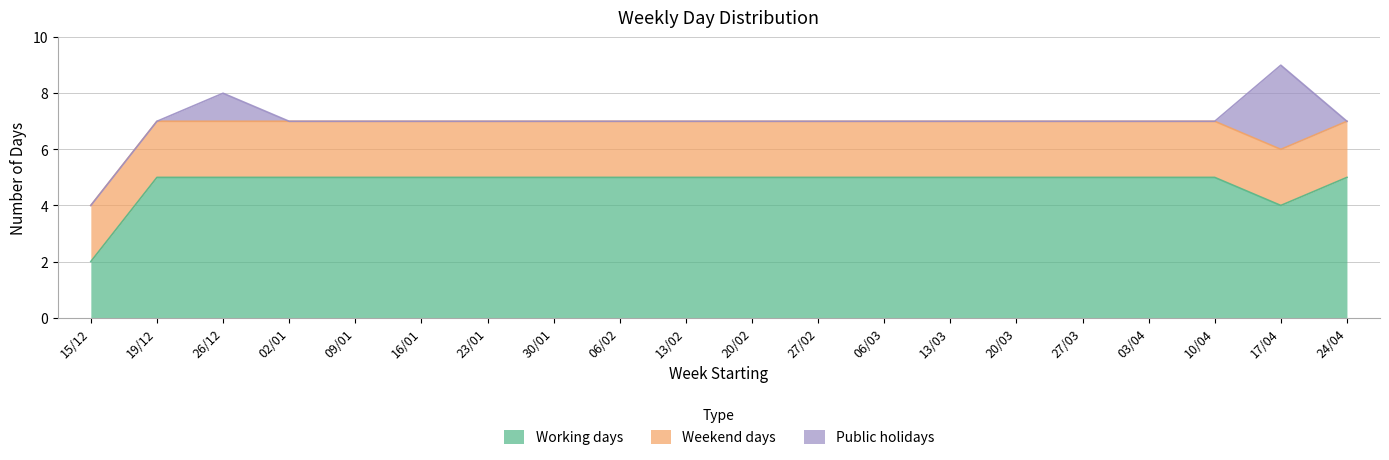

Where is the first local minimum for Working days?

17/04